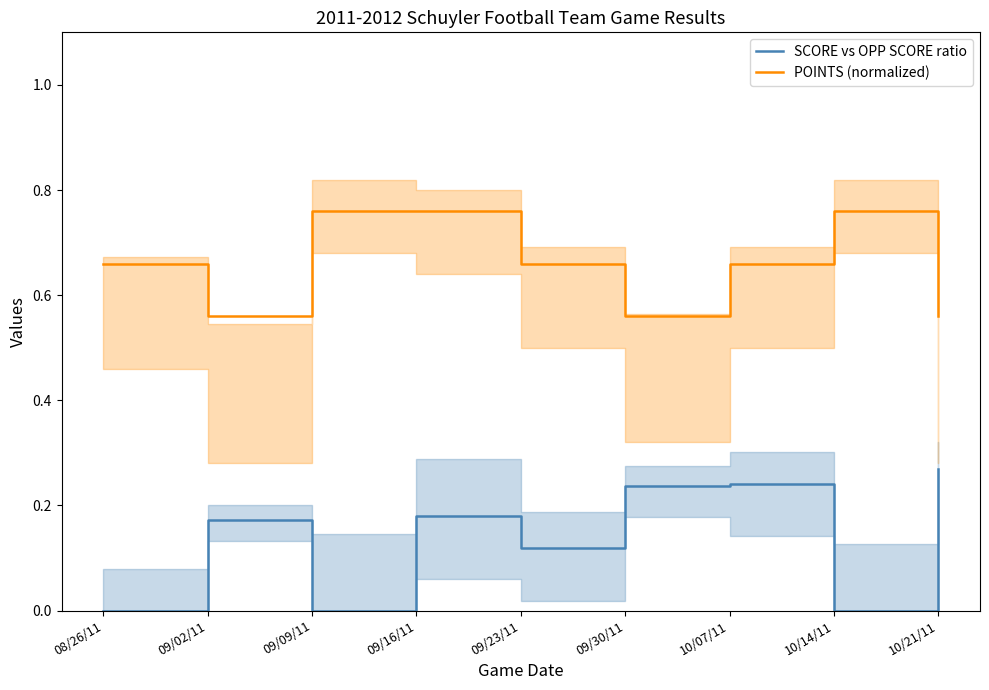

What is the total value across all series at 09/16/11?

0.9